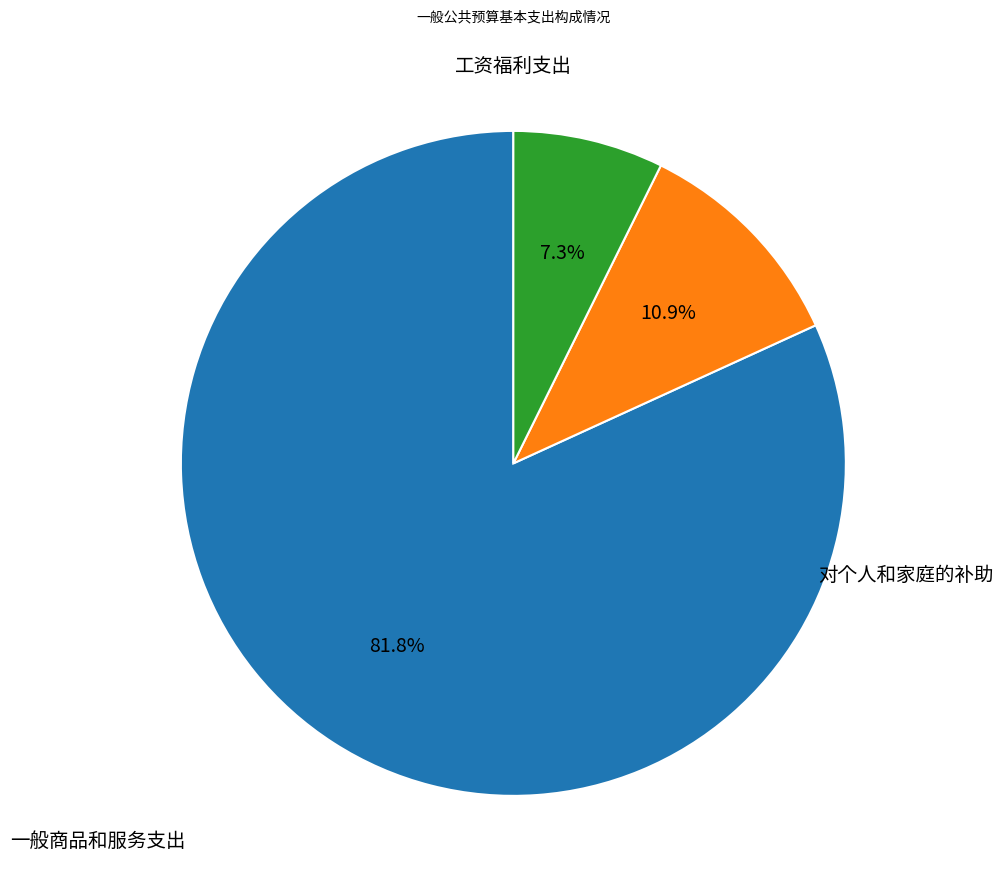

Is there any slice that represents more than half of the pie?

Yes